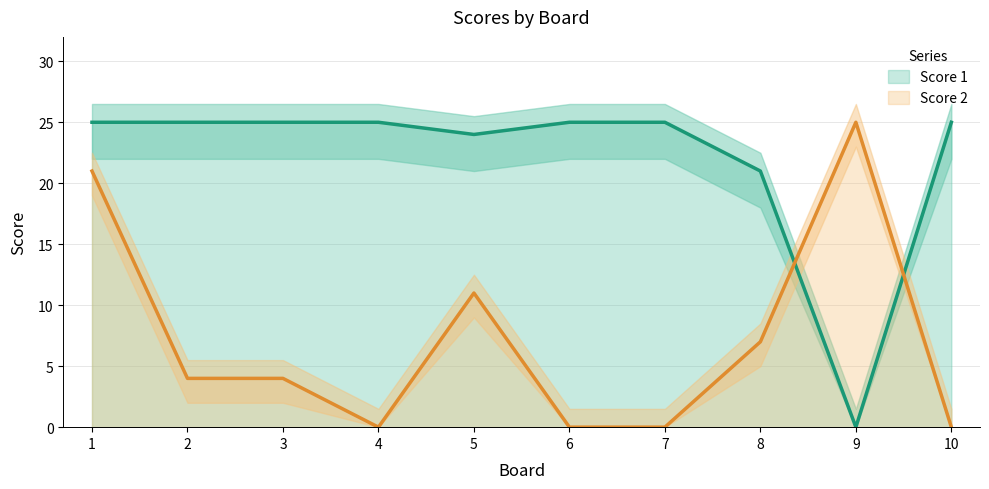

Reading right to left, what are all the values shown in this chart?

Score 1: 25	0	21	25	25	24	25	25	25	25
Score 2: 0	25	7	0	0	11	0	4	4	21